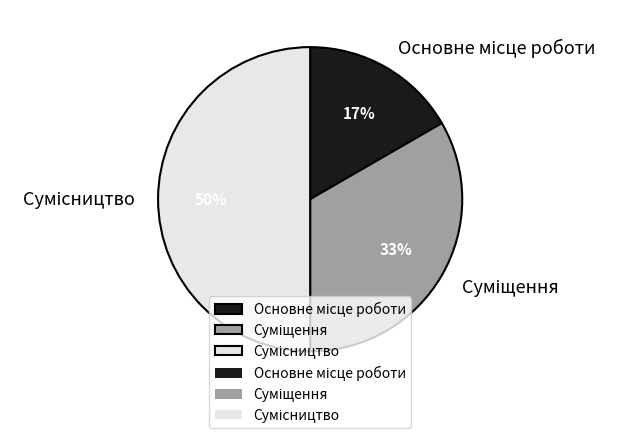

To the nearest percent, what is the average slice percentage?

33%